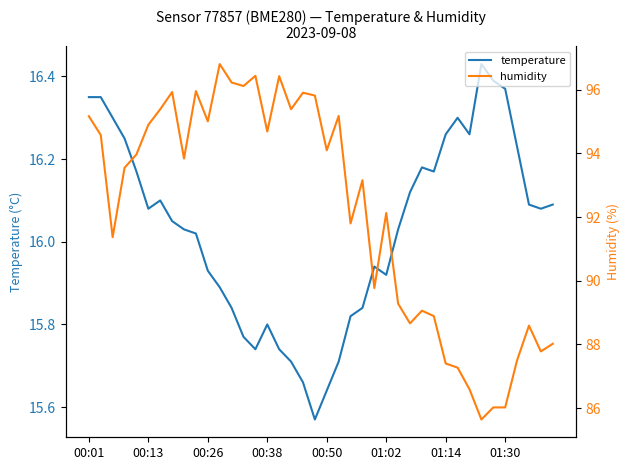

Reading right to left, list all the values displayed in this chart.

temperature: 16.1	16.1	16.1	16.2	16.4	16.4	16.4	16.3	16.3	16.3	16.2	16.2	16.1	16.0	15.9	15.9	15.8	15.8	15.7	15.6	15.6	15.7	15.7	15.7	15.8	15.7	15.8	15.8	15.9	15.9	16.0	16.0	16.1	16.1	16.1	16.2	16.2	16.3	16.4	16.4
humidity: 88.0	87.8	88.6	87.5	86.0	86.0	85.6	86.6	87.3	87.4	88.9	89.1	88.7	89.3	92.1	89.8	93.2	91.8	95.2	94.1	95.8	95.9	95.4	96.4	94.7	96.4	96.1	96.2	96.8	95.0	96.0	93.8	95.9	95.4	94.9	94.0	93.5	91.4	94.6	95.2